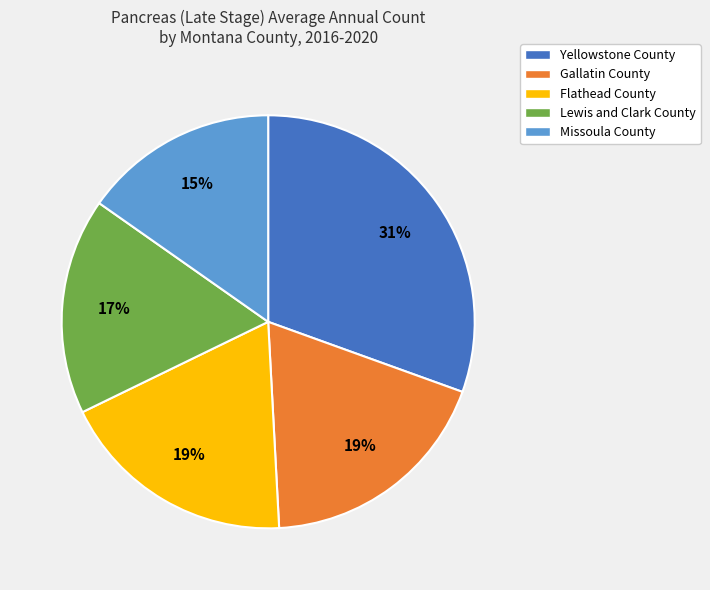

Which category has the biggest portion of the pie?

Yellowstone County